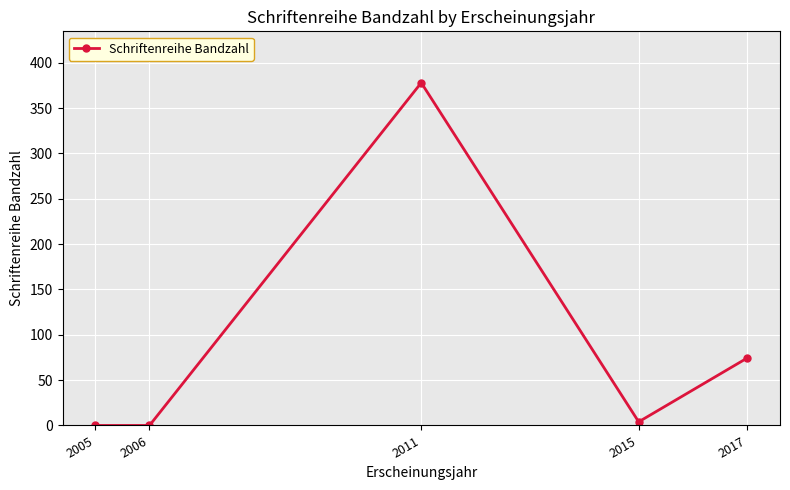

Reading left to right, what are all the values shown in this chart?

2005=0.0	2006=0.0	2011=378.0	2015=4.0	2017=74.5